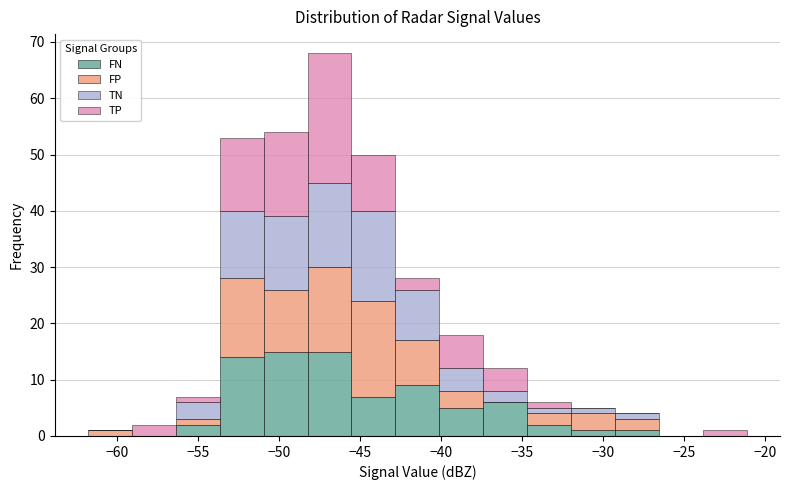

Reading left to right, transcribe this chart: for each stacked bar, give the range it covers on the x-axis and its total height. Neither the bar edges nor the heights are printed on the chart, so give them approximately, as read against the axes.

-62.0 to -59.0: 1
-59.0 to -56.5: 2
-56.5 to -53.5: 7
-53.5 to -51.0: 53
-51.0 to -48.0: 54
-48.0 to -45.5: 68
-45.5 to -43.0: 50
-43.0 to -40.0: 28
-40.0 to -37.5: 18
-37.5 to -34.5: 12
-34.5 to -32.0: 6
-32.0 to -29.0: 5
-29.0 to -26.5: 4
-26.5 to -24.0: 0
-24.0 to -21.0: 1